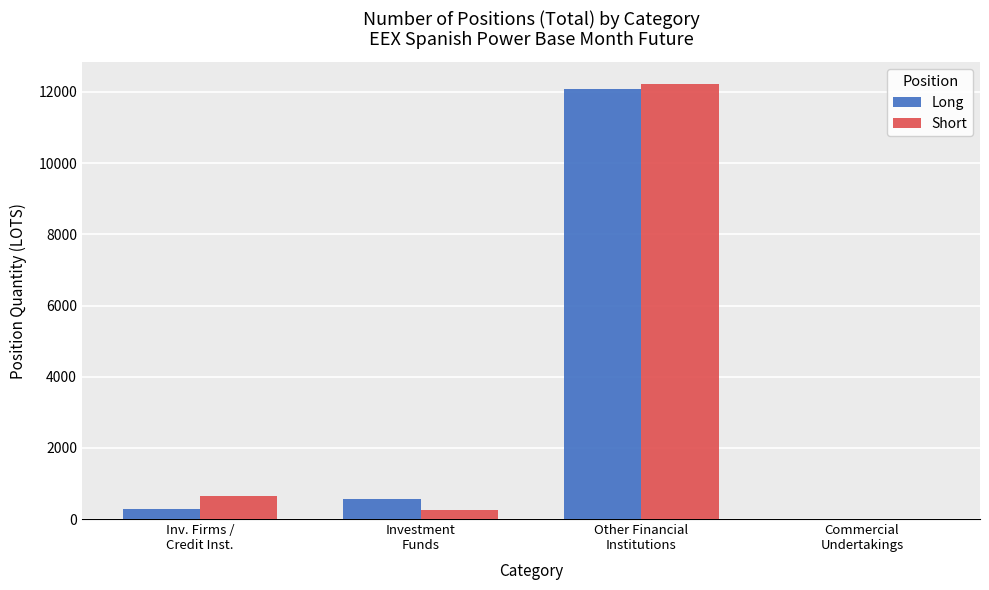

Which series has the widest spread of values?

Short